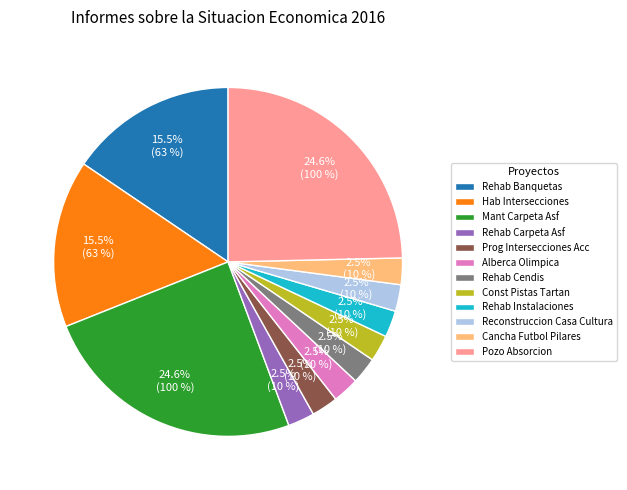

Approximately how many times larger is the value at Alberca Olimpica compared to Cancha Futbol Pilares?

1.0